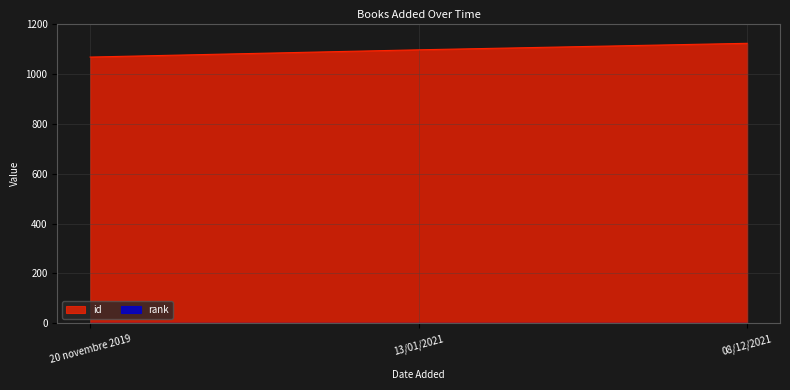

What is the label of the 1st point from the left?

20 novembre 2019